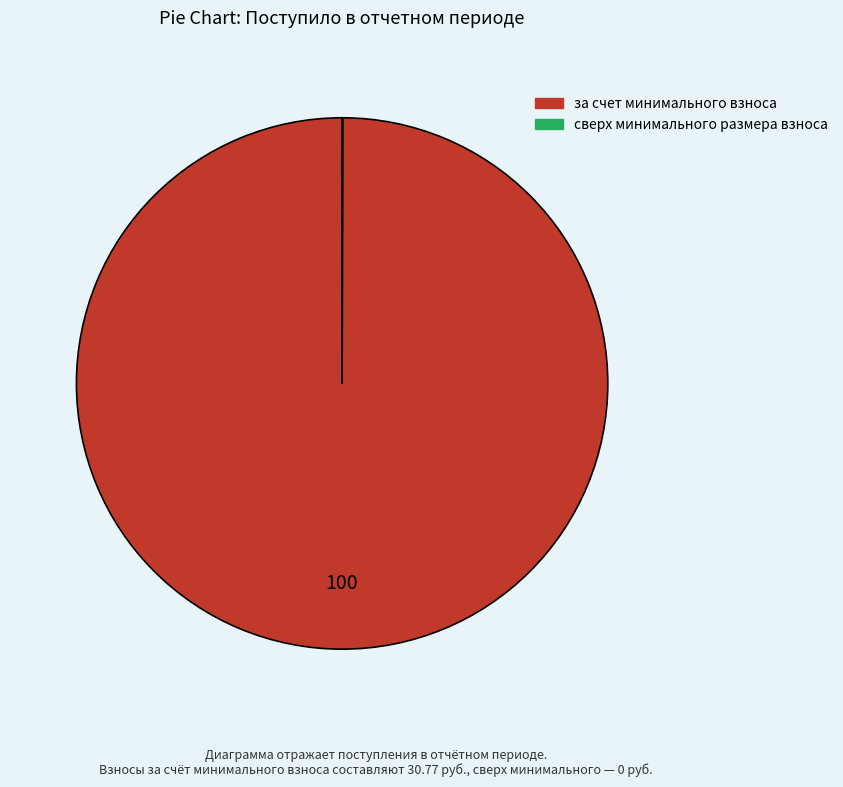

True or false: за счет минимального взноса accounts for 100% of the total.

True